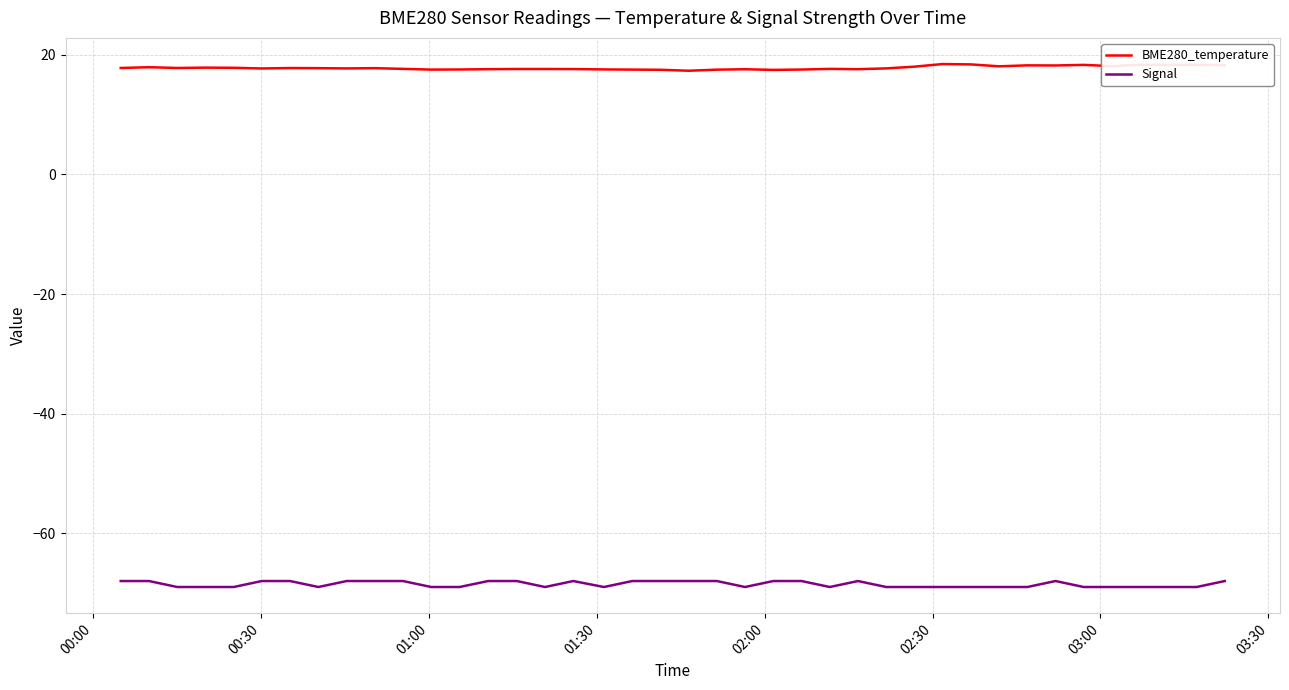

Rank the series by their average value, from lowest to highest.

Signal, BME280_temperature